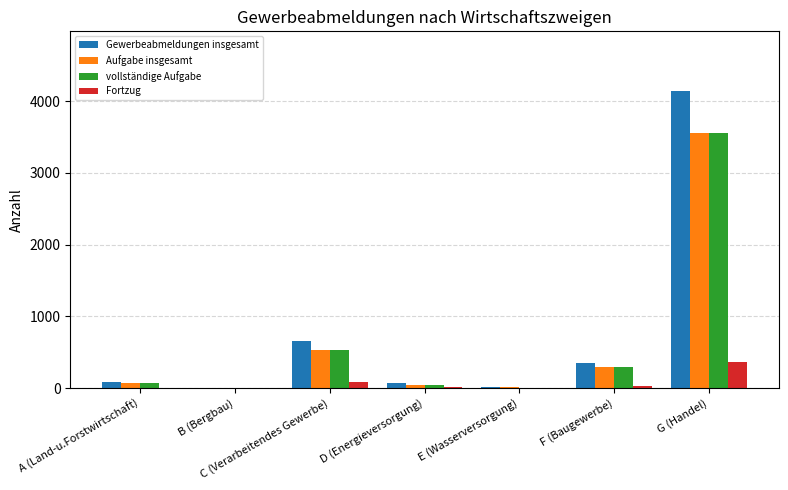

What is the sum of all vollständige Aufgabe values?

4505